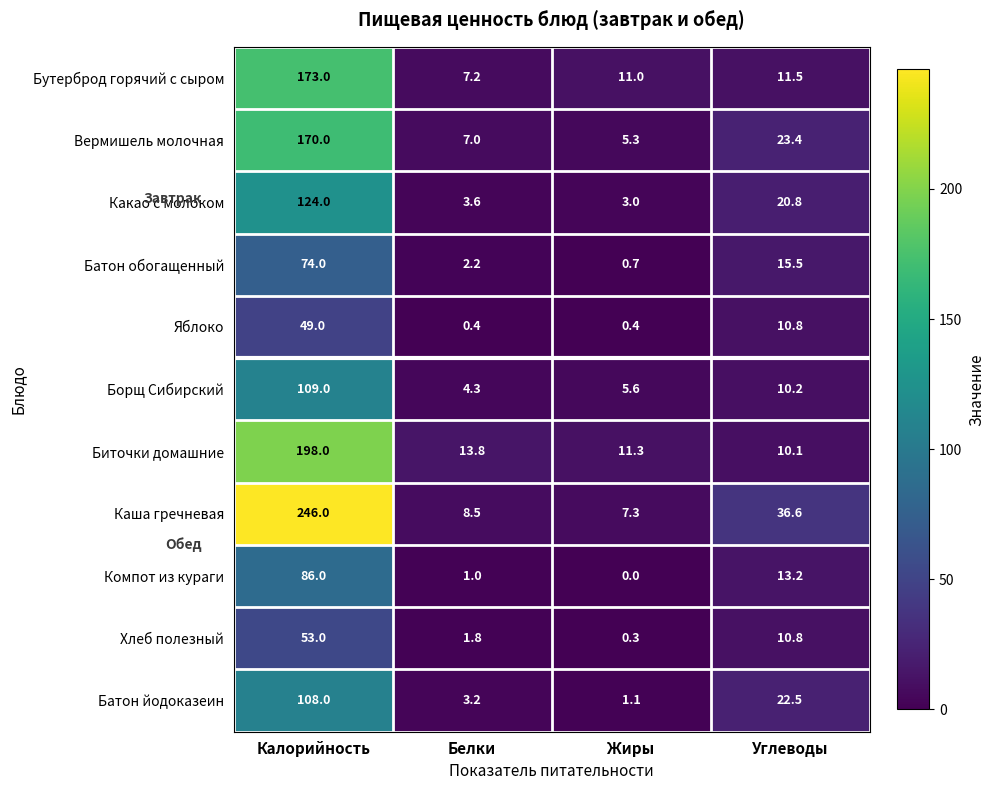

What value does the Какао с молоком series have at Калорийность?

124.0